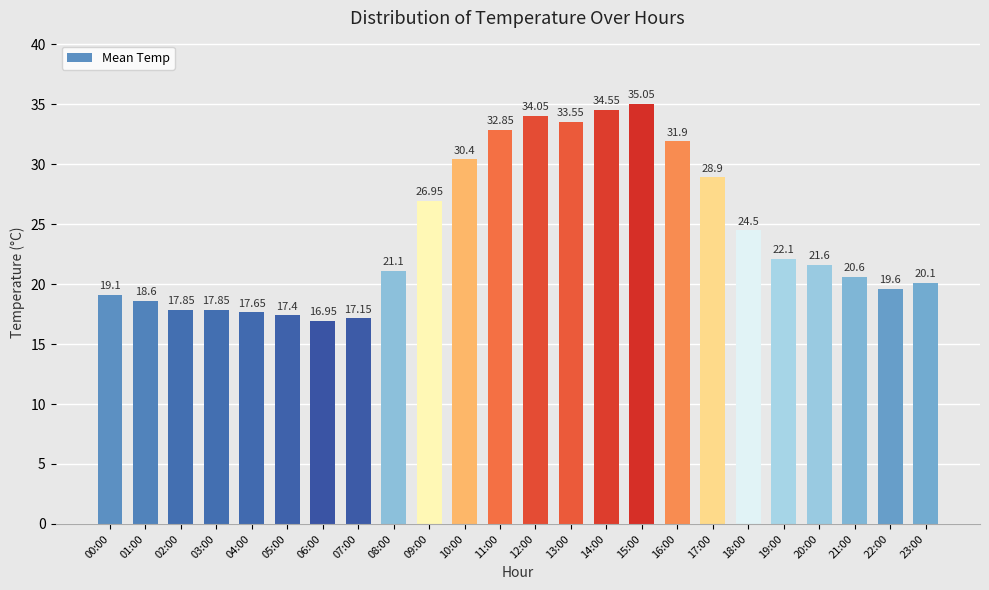

What is the change in value from 09:00 to 14:00?

+7.6